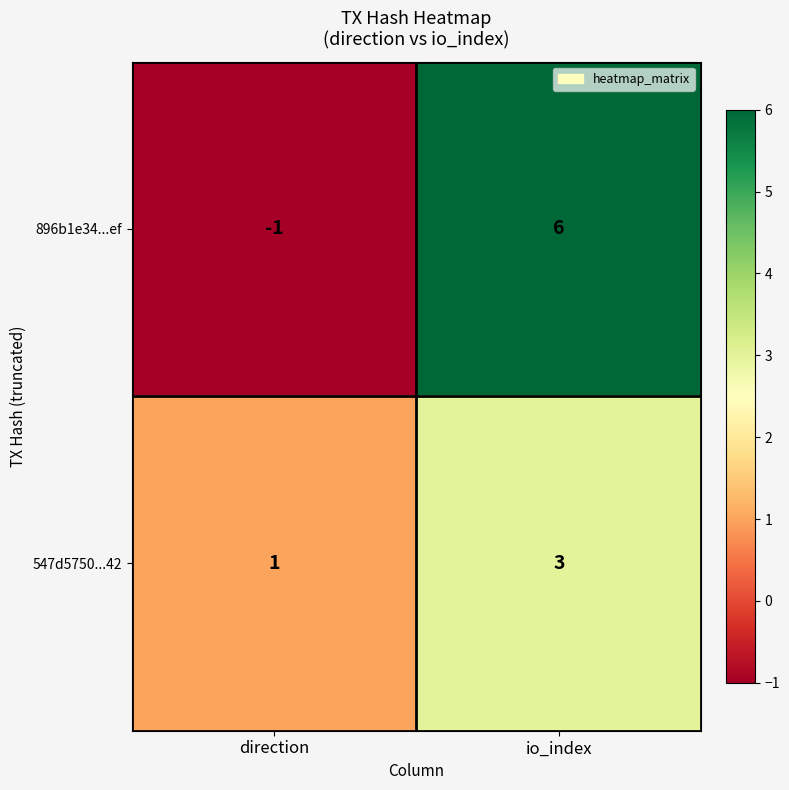

Is it true that 896b1e34...ef equals 6 at io_index?

True